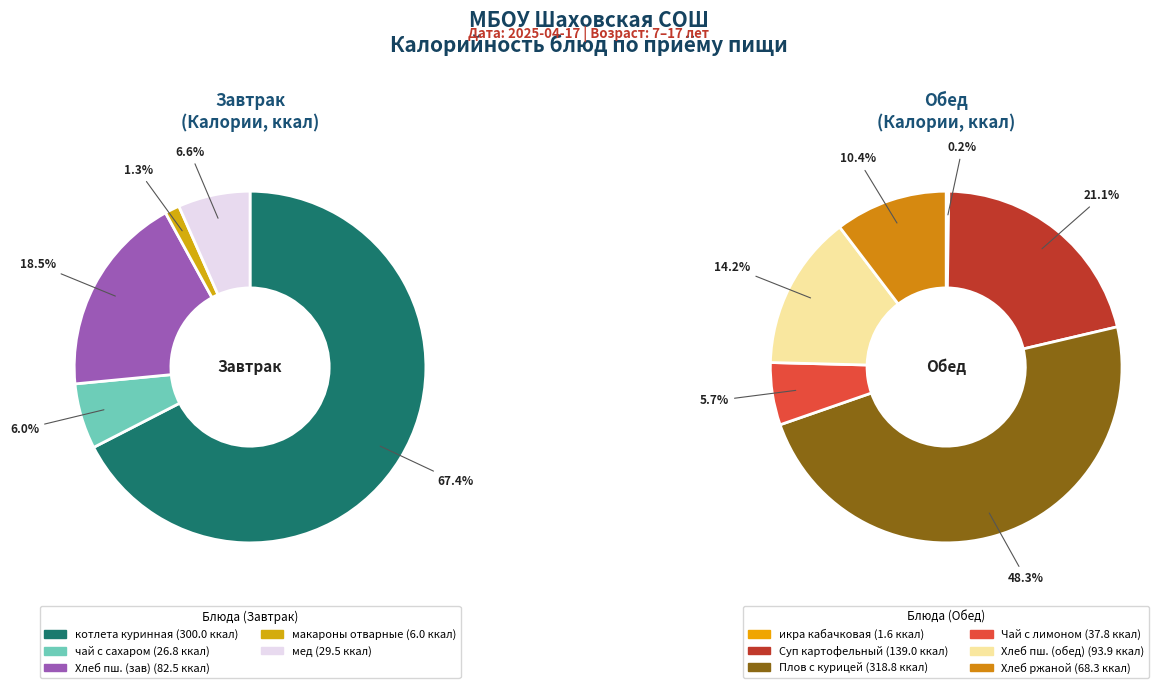

To the nearest percent, what portion does макароны отварные represent?

1%